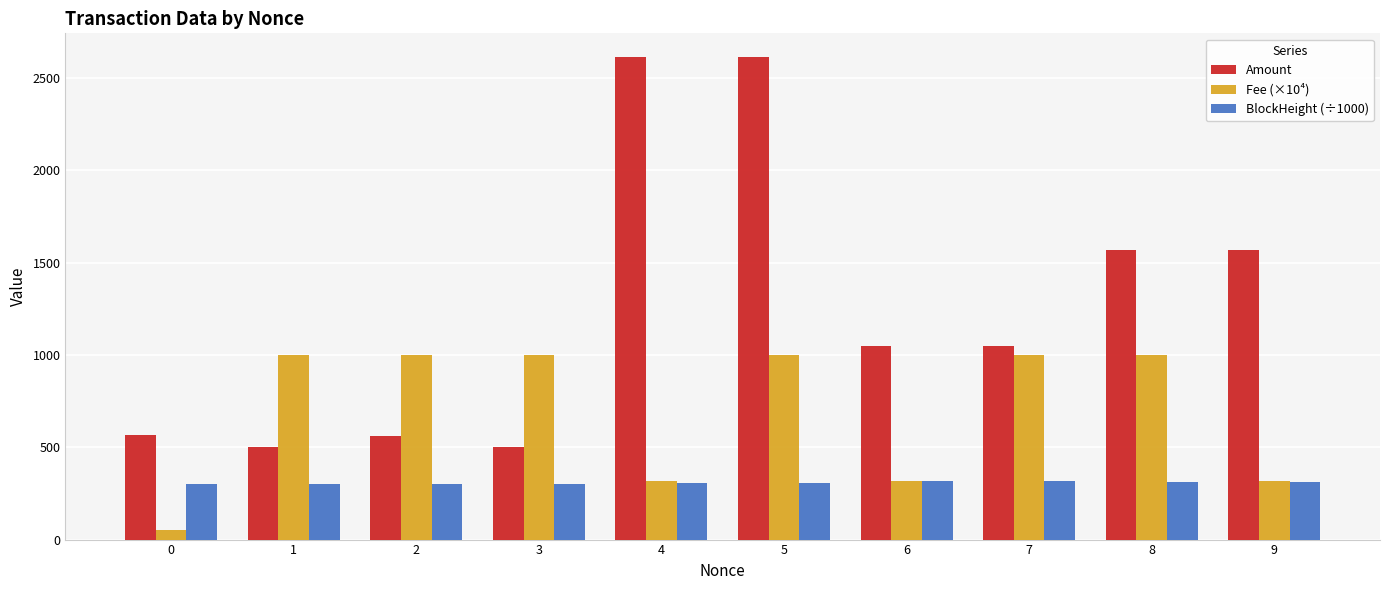

What is the maximum value for Fee (×10⁴)?

1000.0